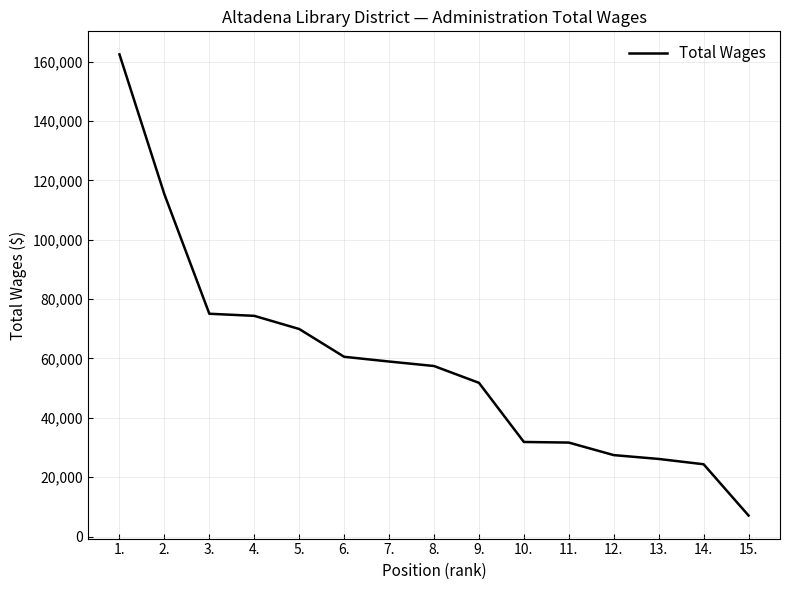

True or false: the data has more than 2 interior local peaks.

False